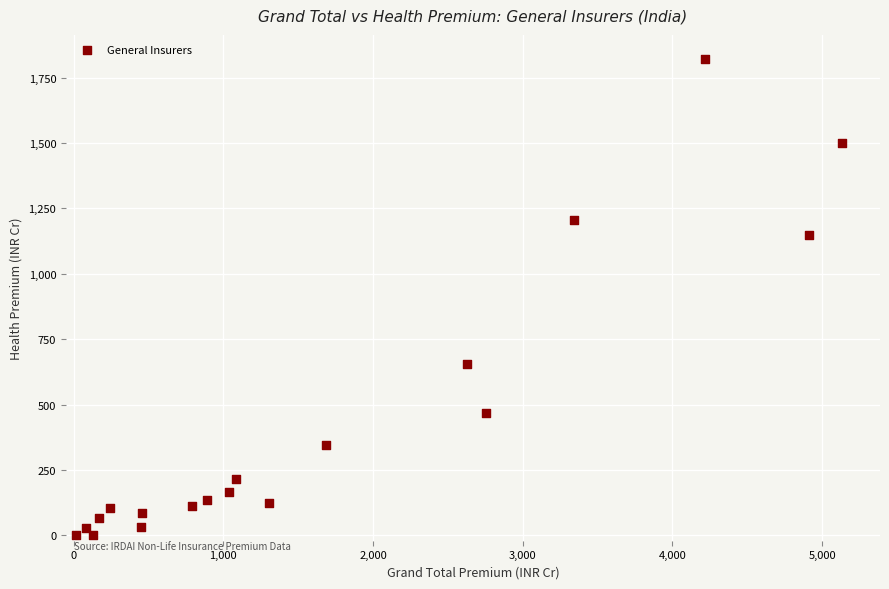

What is the range of Y values (max minus min)?

1820.6